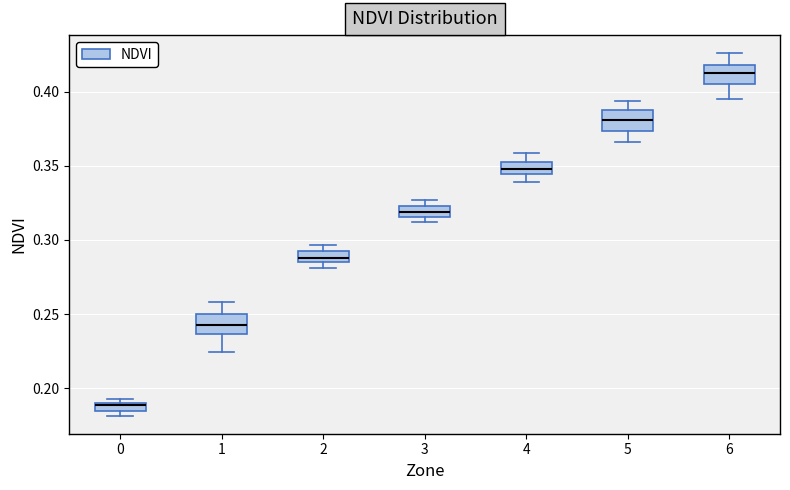

Where does the median line of the box at x = 1 sit on the y-axis? The values are not printed on the chart, so give them approximately, as read against the axis.

0.245